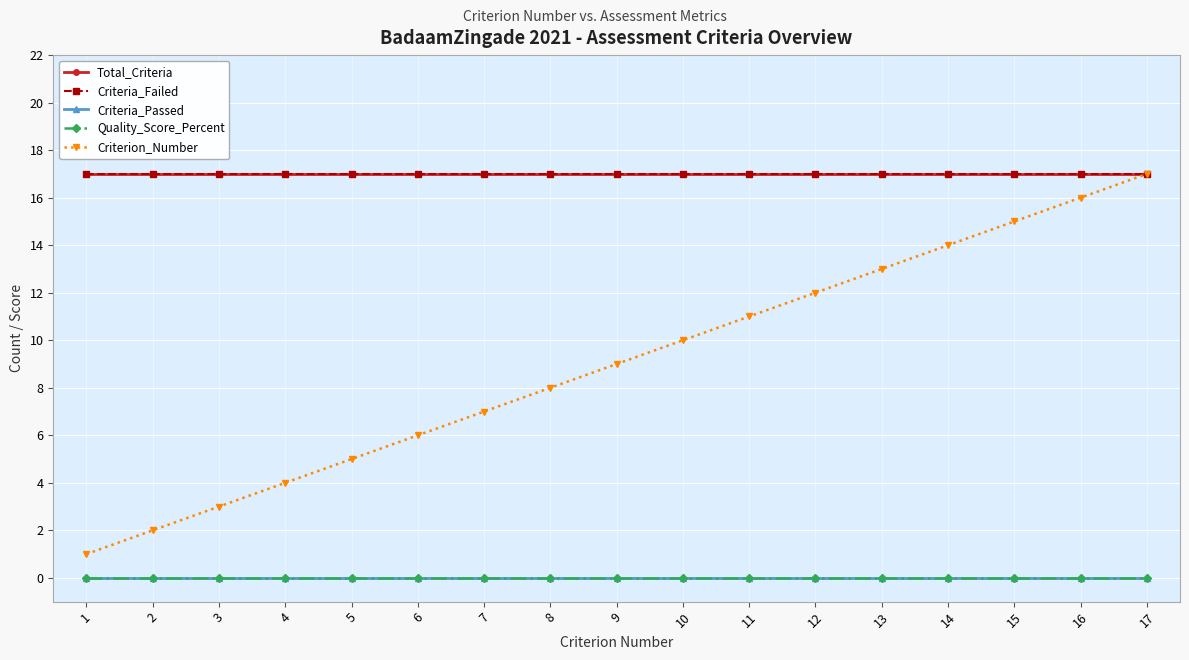

Does the chart have visible grid lines?

Yes